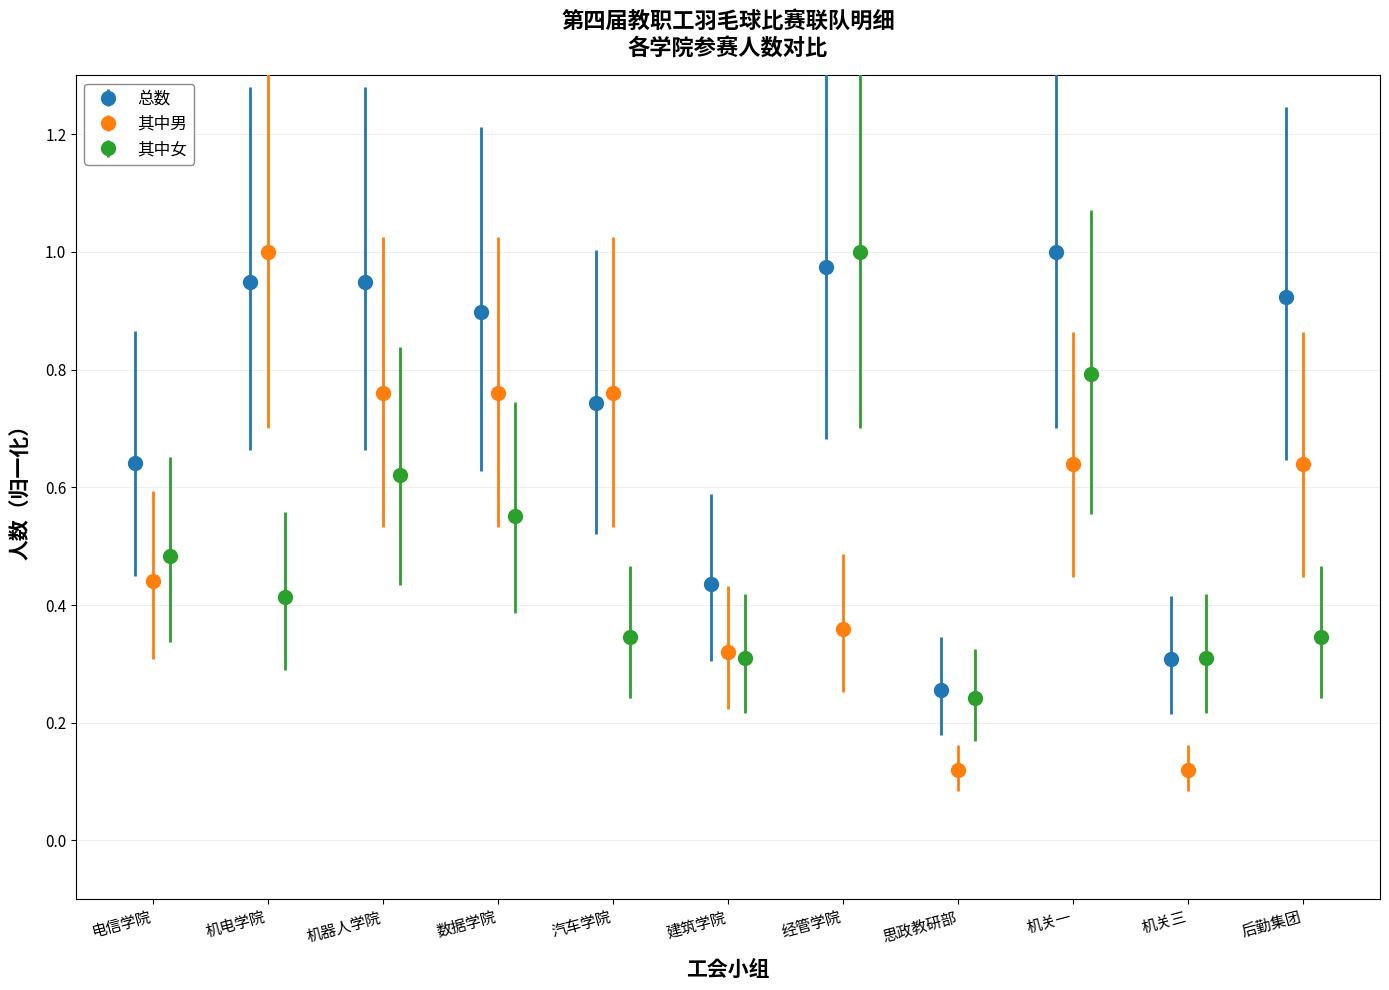

What is the value of the 其中女 point at the 9th from the left?

0.8